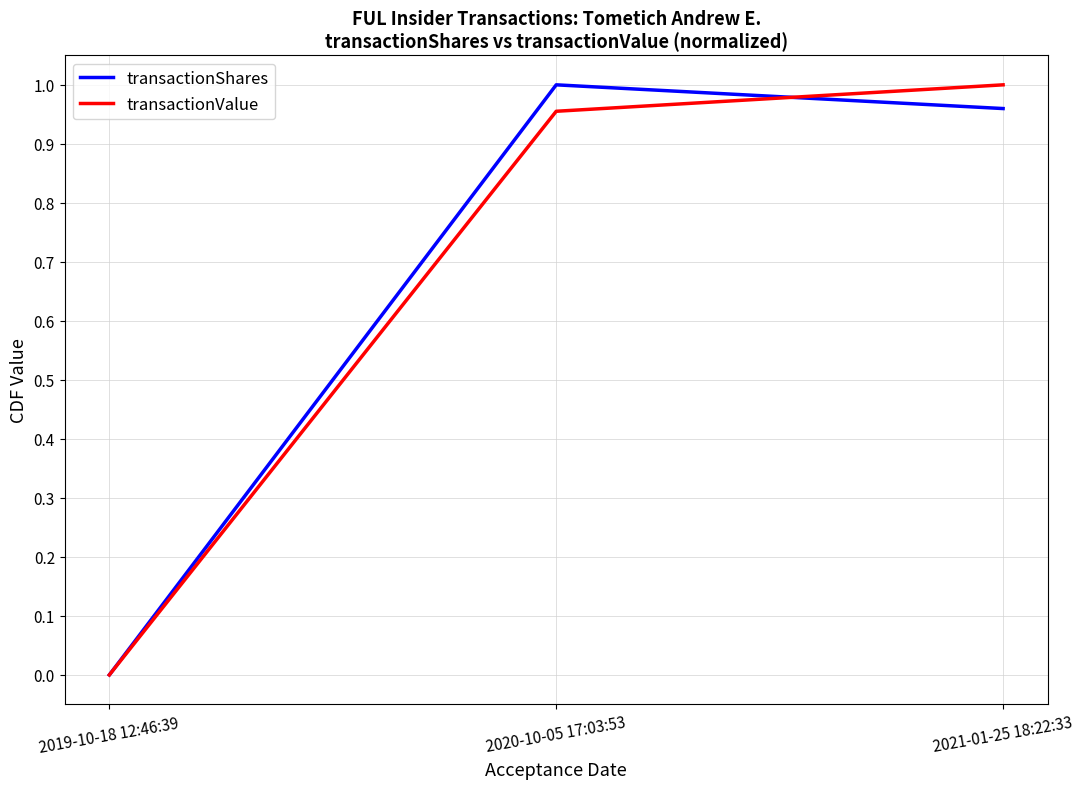

What position from the left is 2021-01-25 18:22:33?

3